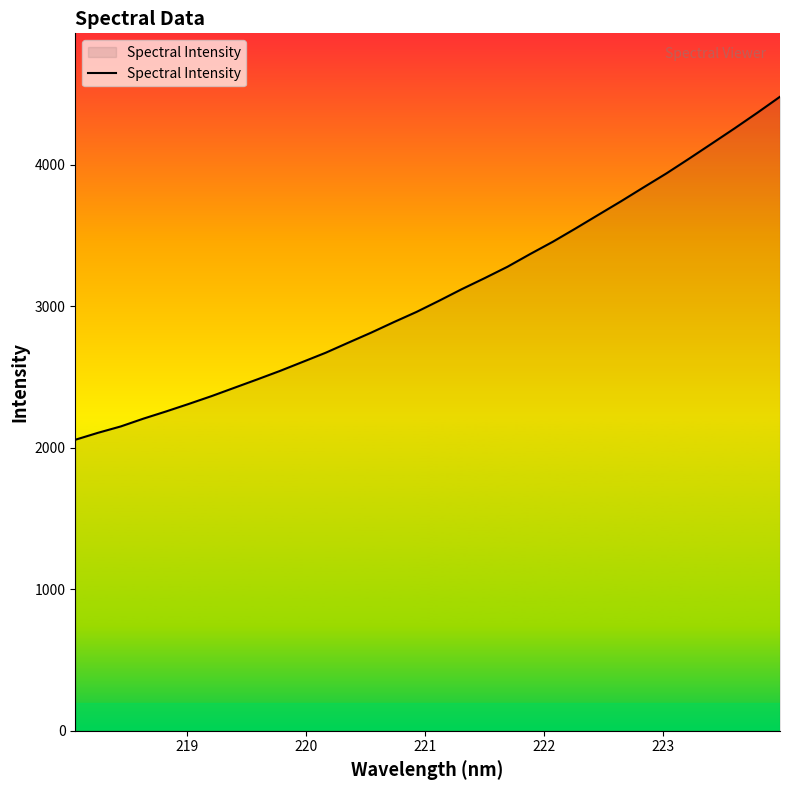

What is the smallest value displayed?

2056.1